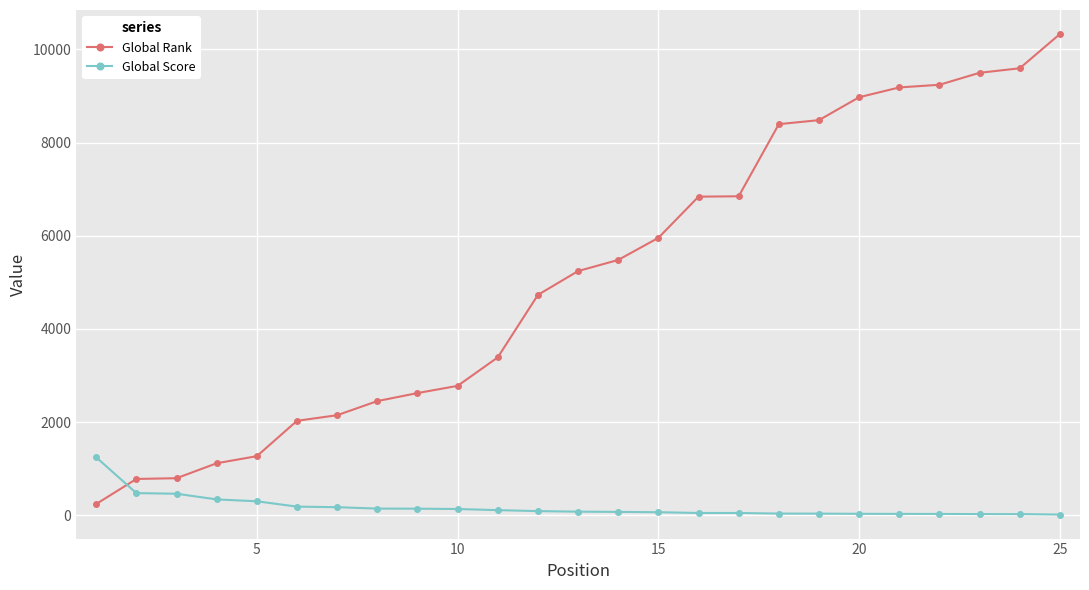

What is the highest value of the Global Score series?

1244